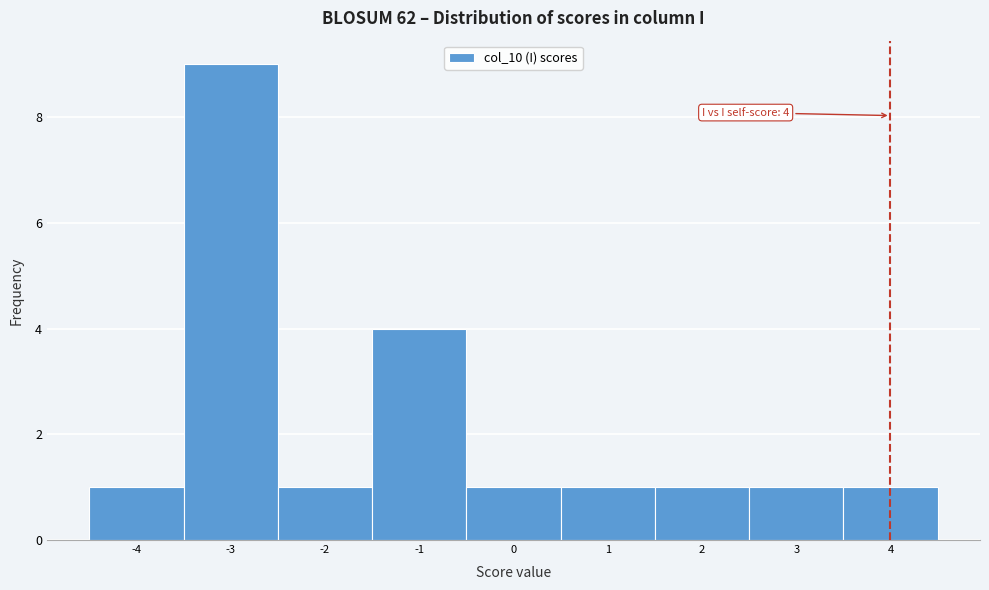

Which range on the x-axis has the tallest bar?

-3.5 to -2.5